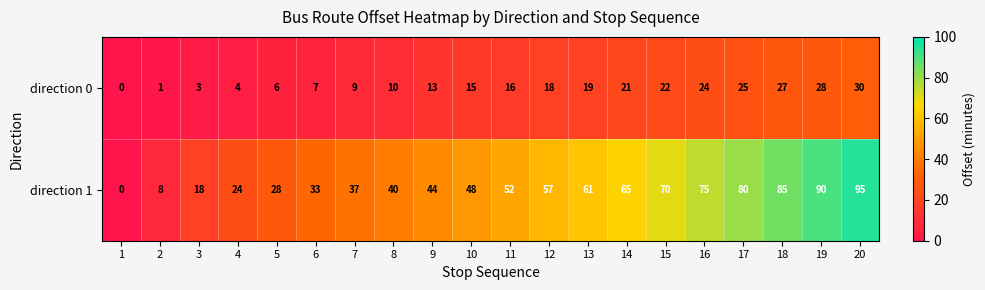

Rank the series by their maximum value, from lowest to highest.

direction 0, direction 1